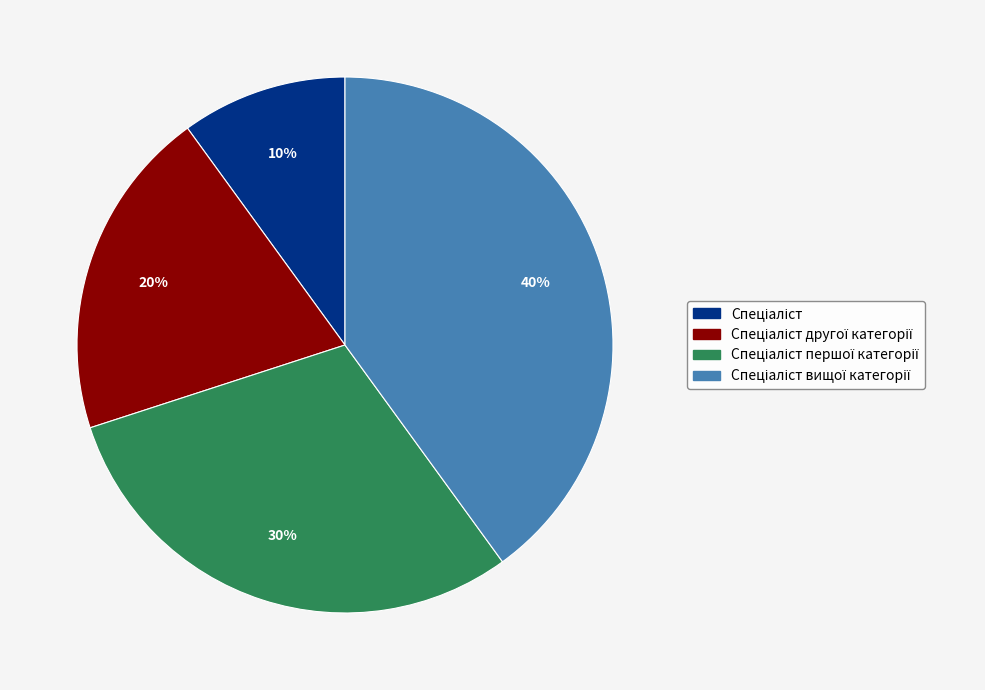

To the nearest percent, what is the average slice percentage?

25%